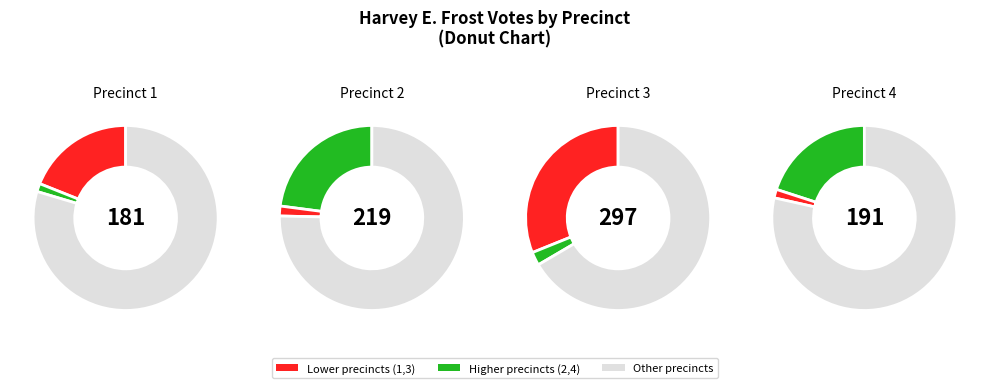

The 2 slice represents 25% of the pie. True or false?

True